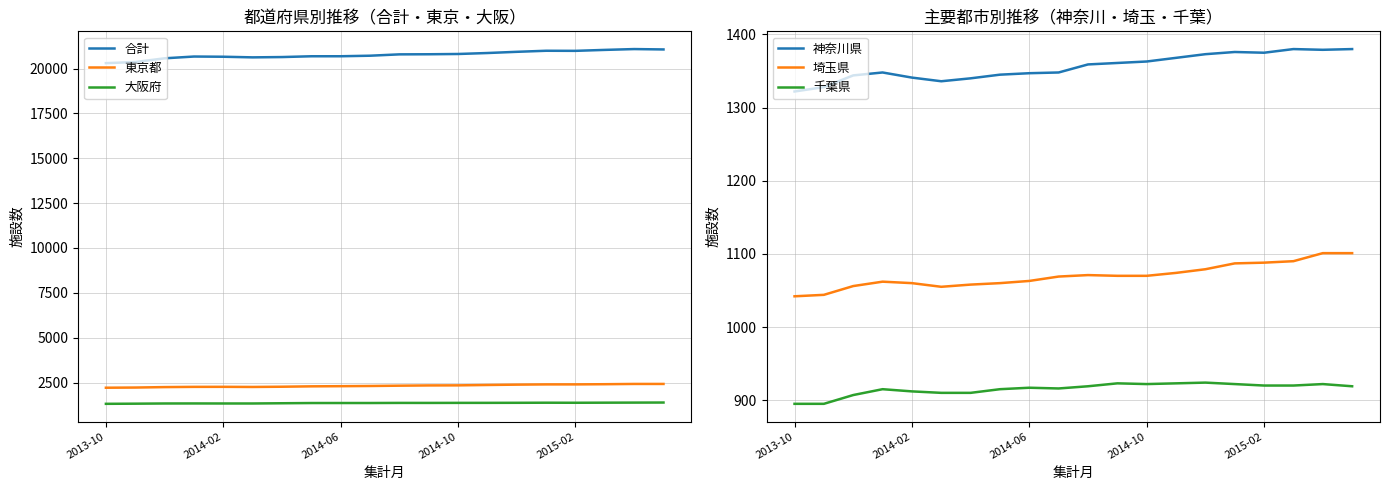

Which series has the largest total across all categories?

合計